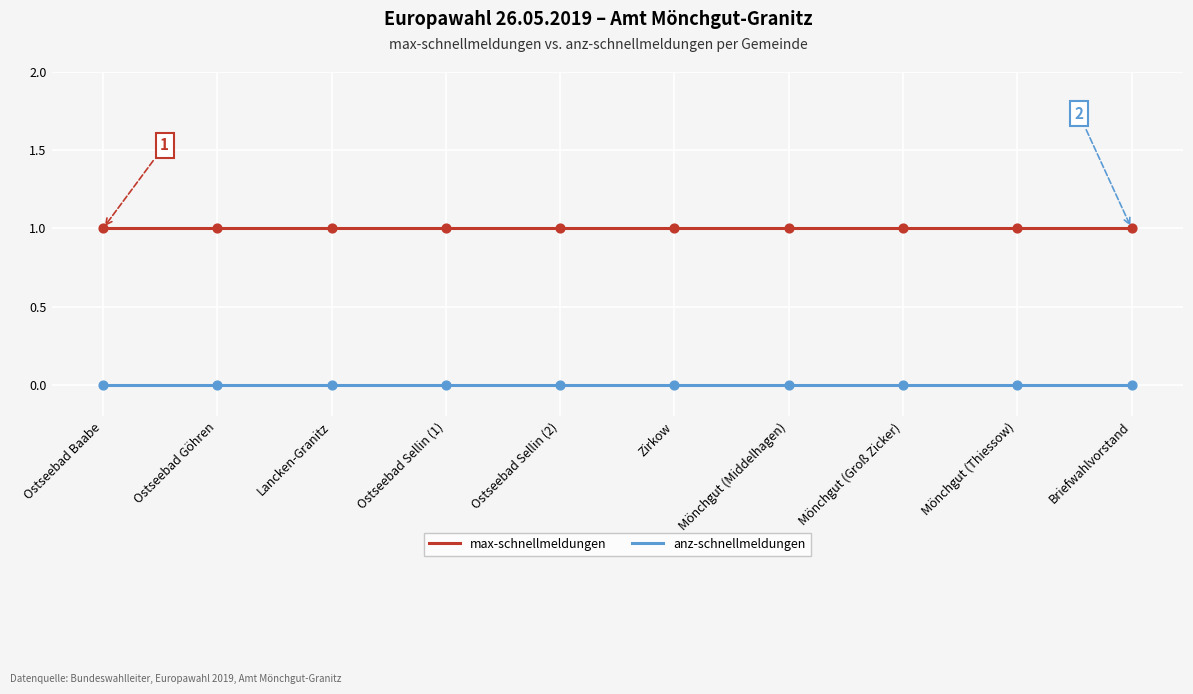

Is the value of max-schnellmeldungen at Briefwahlvorstand greater than the value of anz-schnellmeldungen at Ostseebad Sellin (2)?

Yes